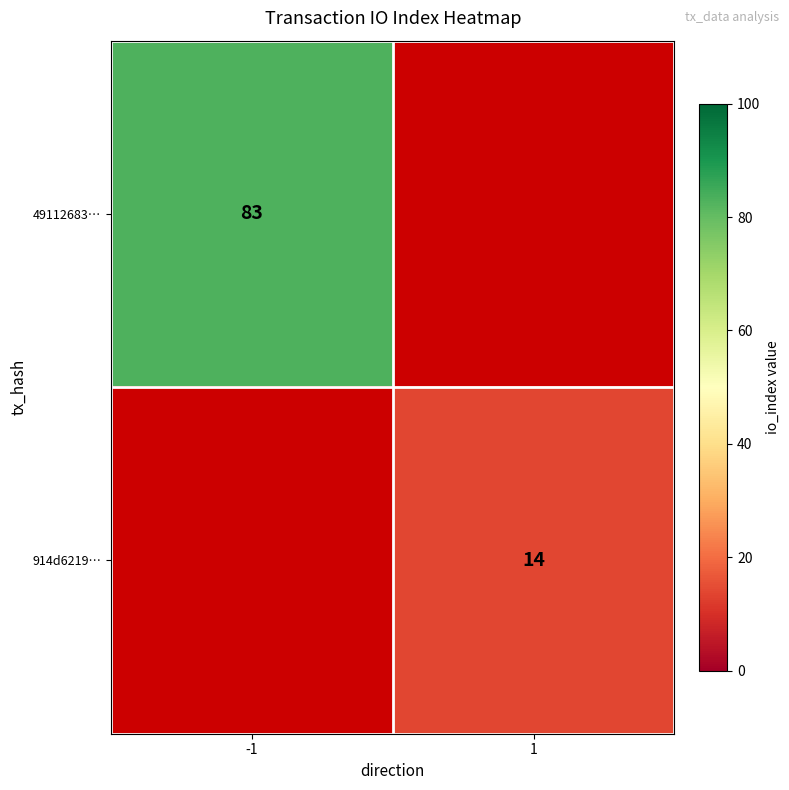

True or false: 49112683… has a value of 83 at -1.

True